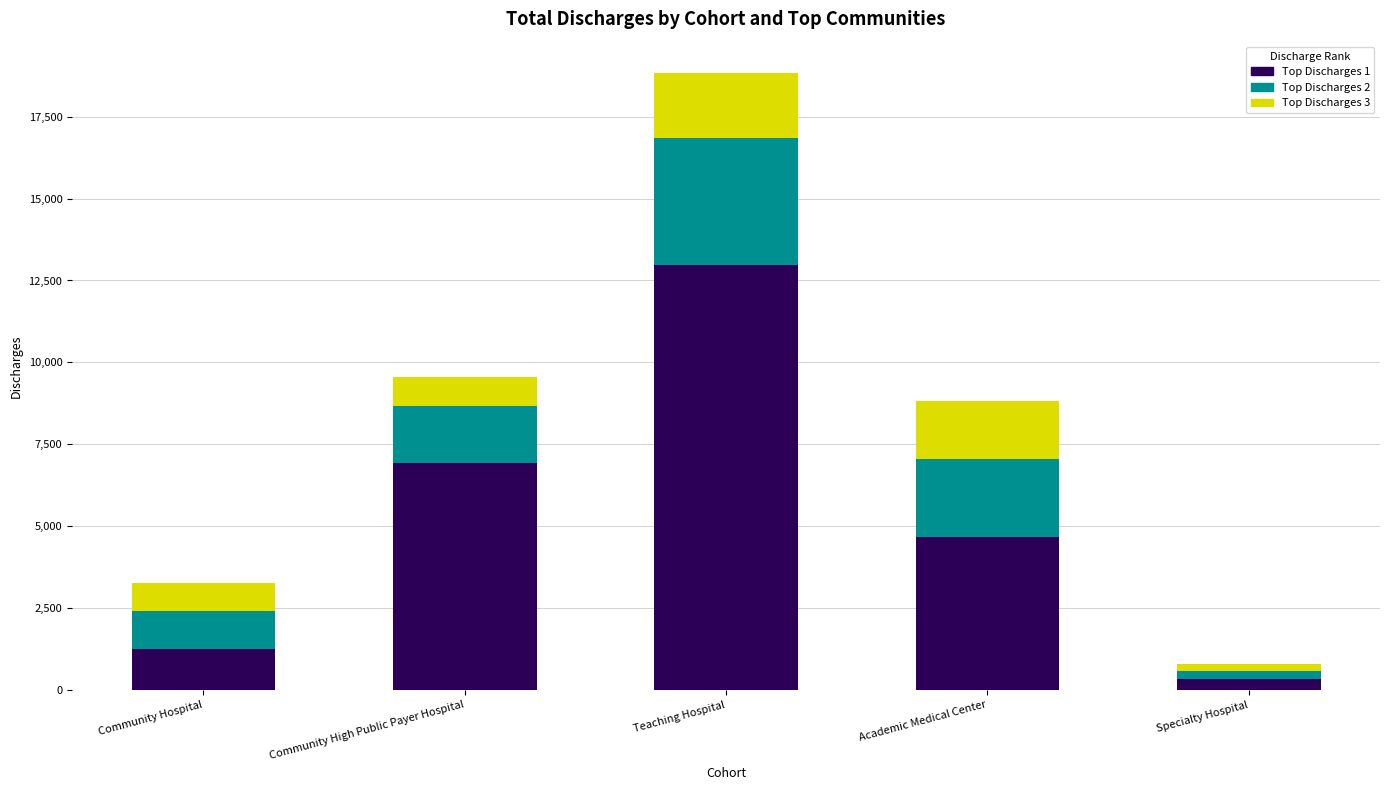

True or false: Top Discharges 1 has a value of 1257 at Community Hospital.

True